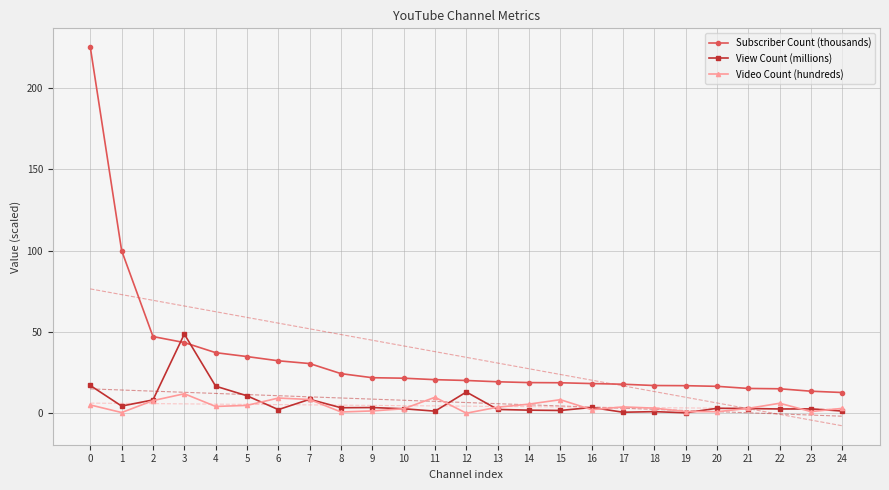

Which series ends up on top after the final intersection of Subscriber Count (thousands) and View Count (millions)?

Subscriber Count (thousands)